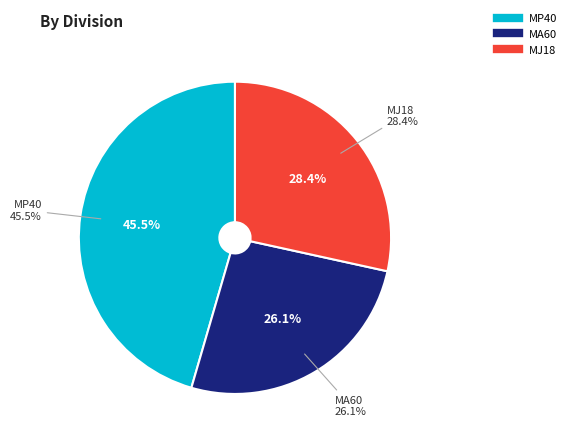

The MA60 slice represents 14% of the pie. True or false?

False